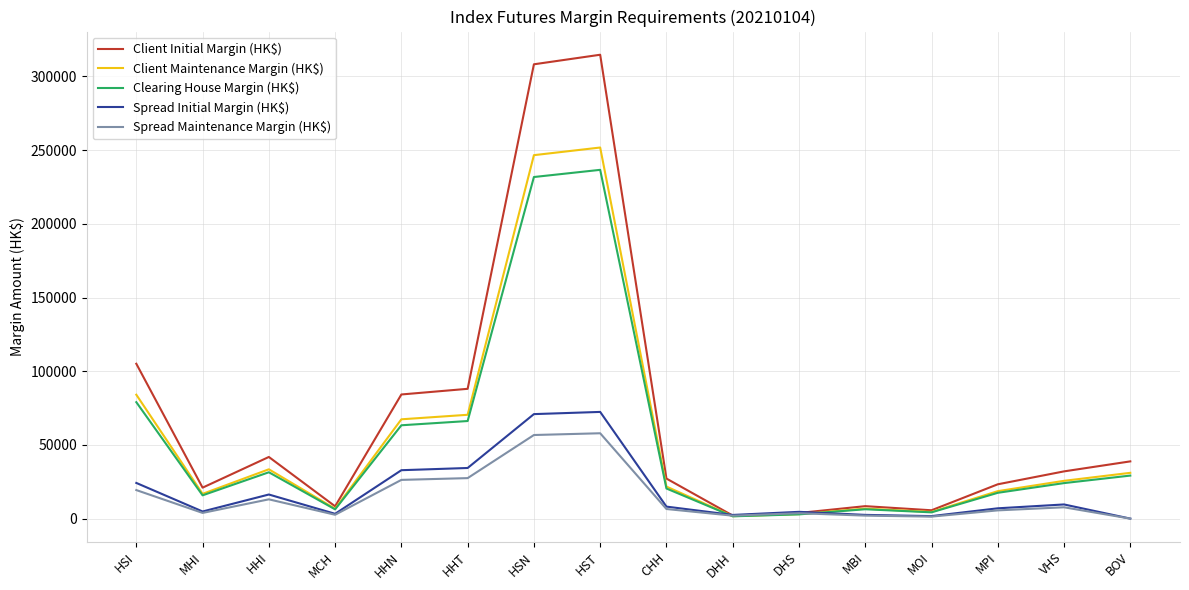

Which series has the largest range (max minus min)?

Client Initial Margin (HK$)